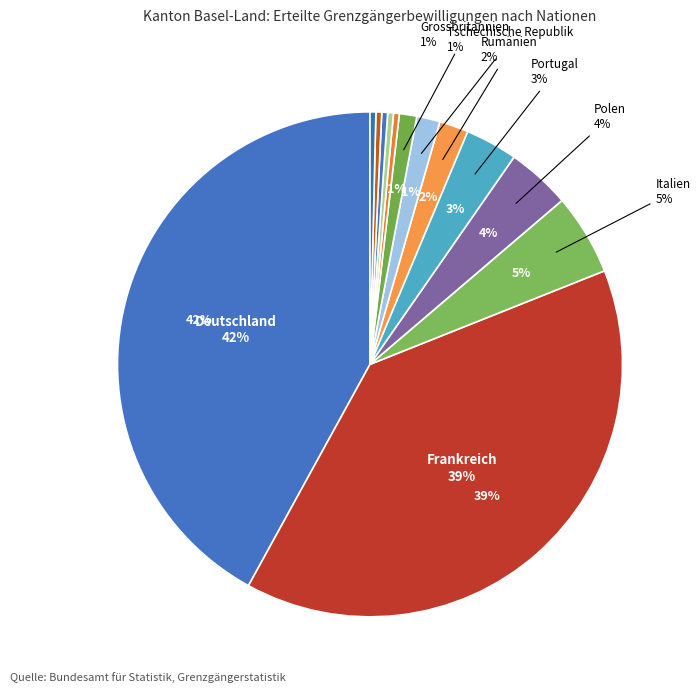

Which has a higher value, Griechenland or Tschechische Republik?

Tschechische Republik